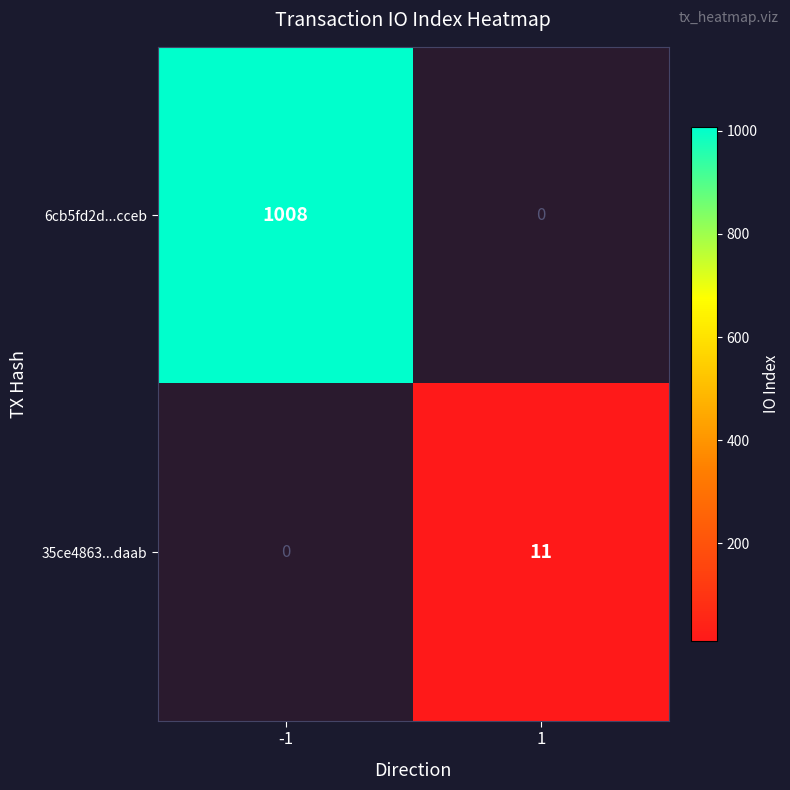

The 6cb5fd2d...cceb series shows 614 at -1. True or false?

False